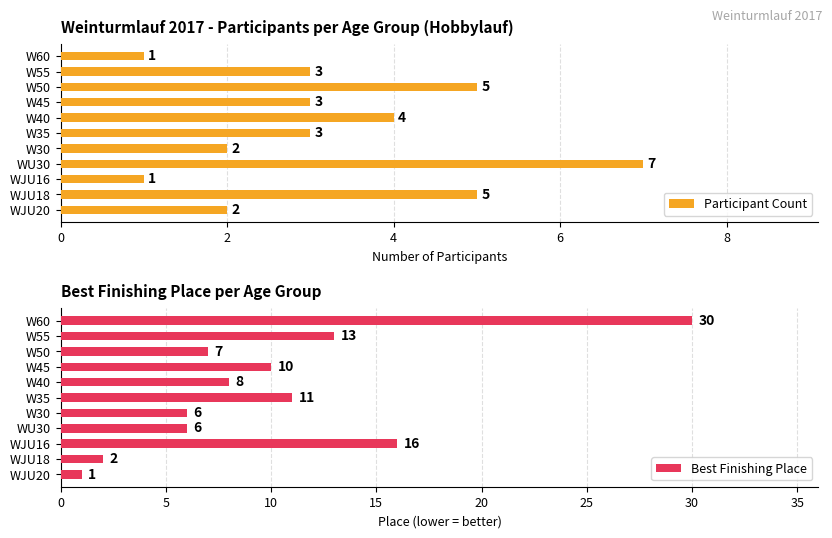

How many categories are shown in the chart?

11